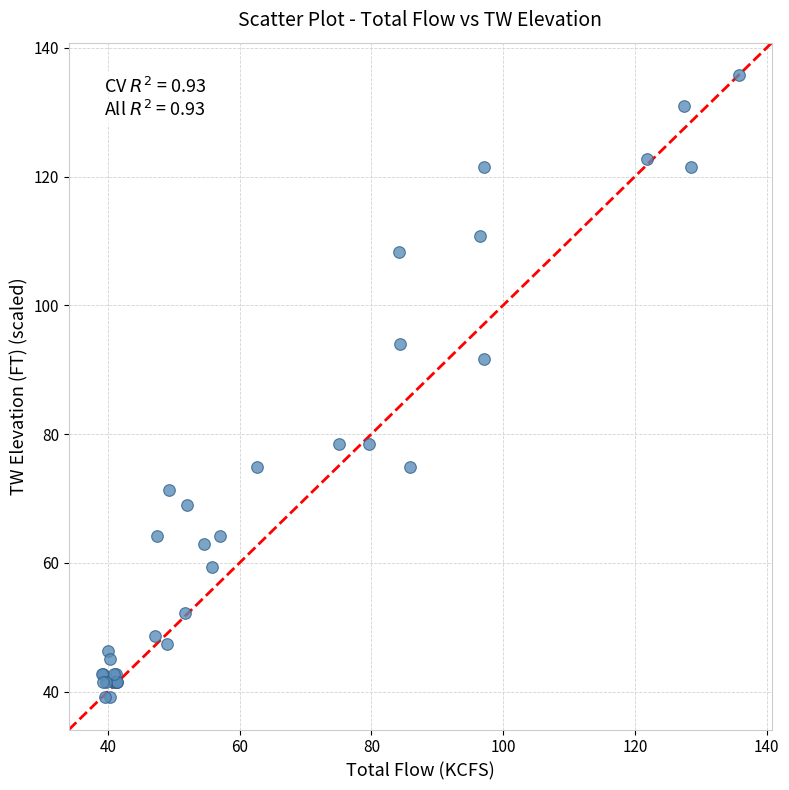

What Y value in the scatter plot is closest to 87?

91.6